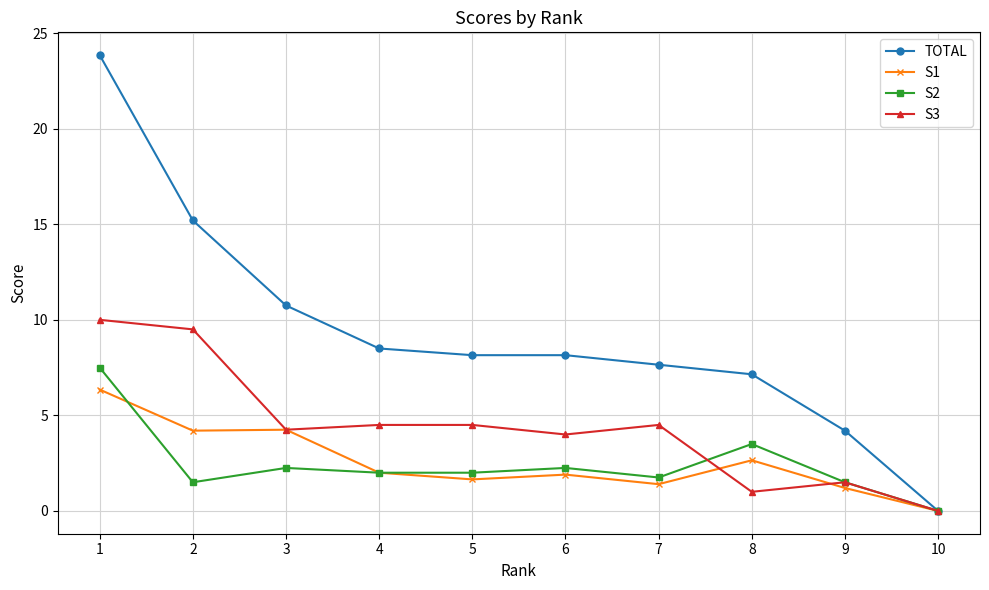

What is the value of the S2 point at the 8th from the left?

3.5